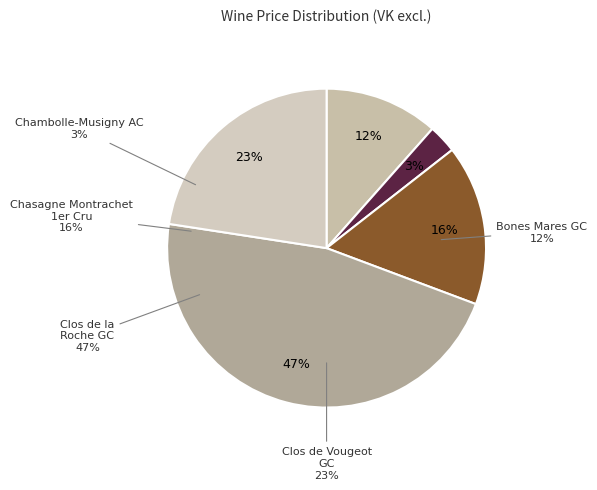

Is the sum of Chambolle-Musigny AC and Clos de Vougeot 2013 greater than half?

No